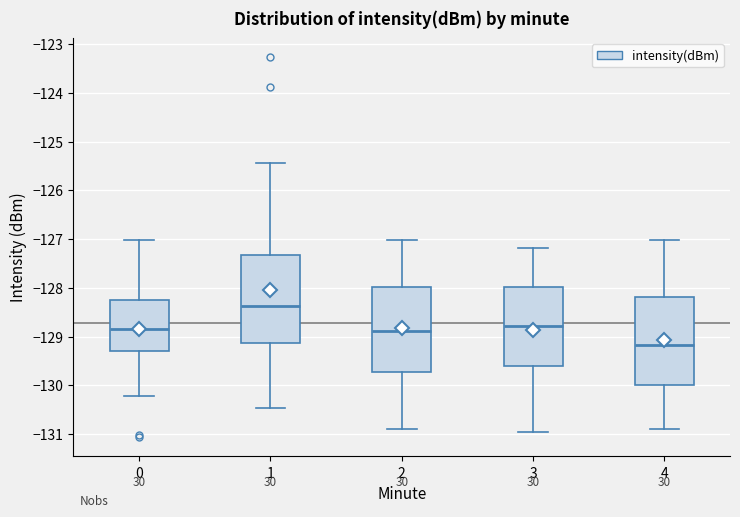

Where does the median line of the box at x = 0 sit on the y-axis? The values are not printed on the chart, so give them approximately, as read against the axis.

-128.9